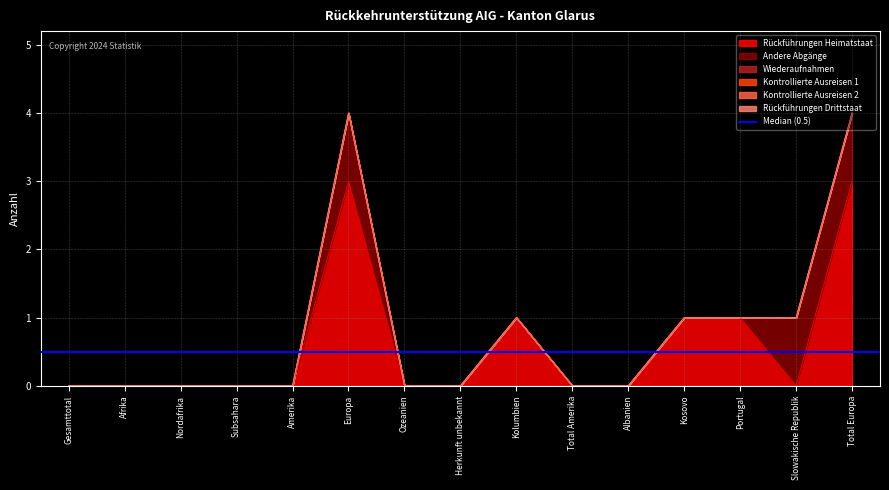

Which category has the highest value across all series?

Europa